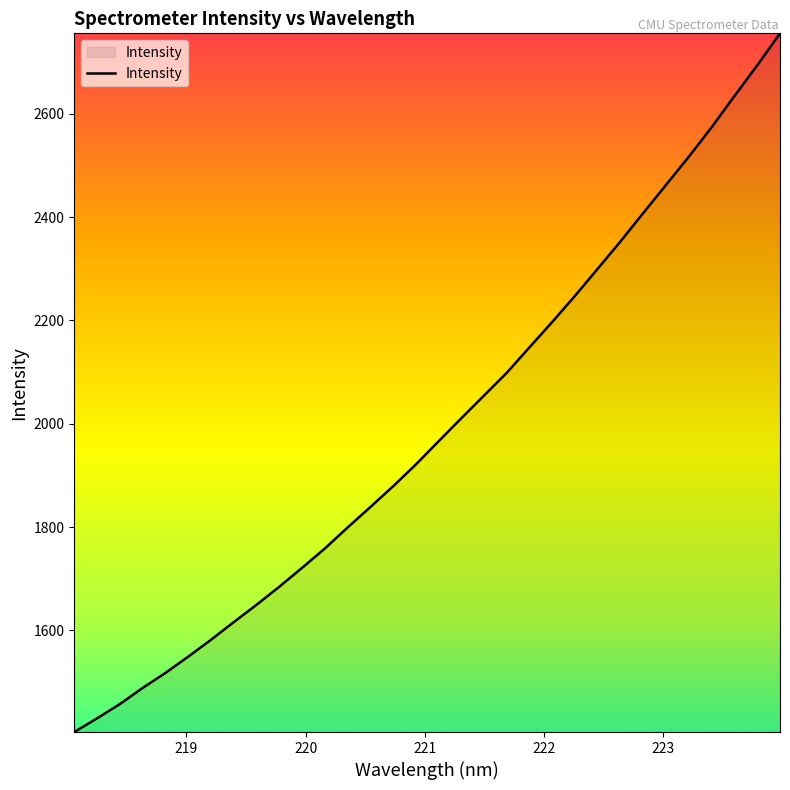

What is the difference between the maximum and minimum values?

1352.0